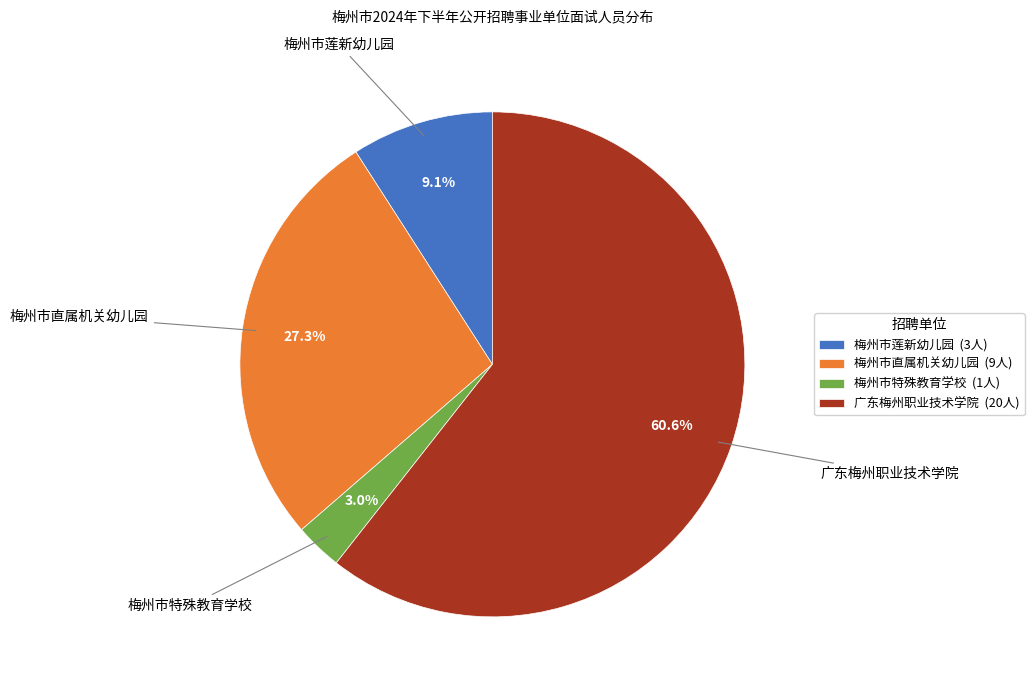

Approximately how many times larger is the value at 广东梅州职业技术学院 compared to 梅州市直属机关幼儿园?

2.2